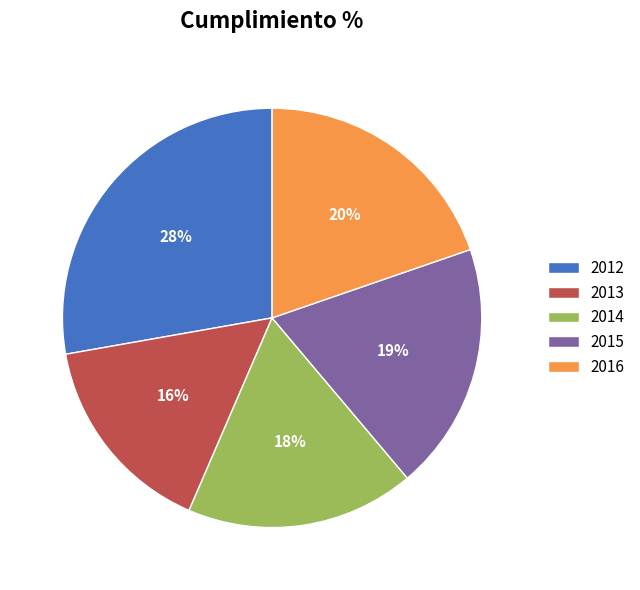

Which category has the biggest portion of the pie?

2012